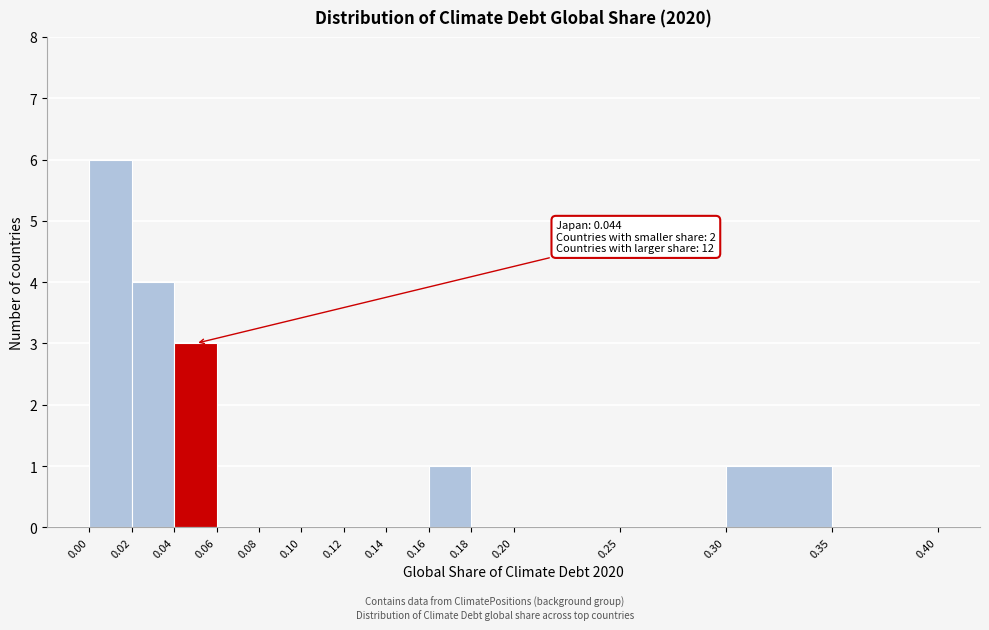

Which range on the x-axis has the tallest bar?

0.00 to 0.02